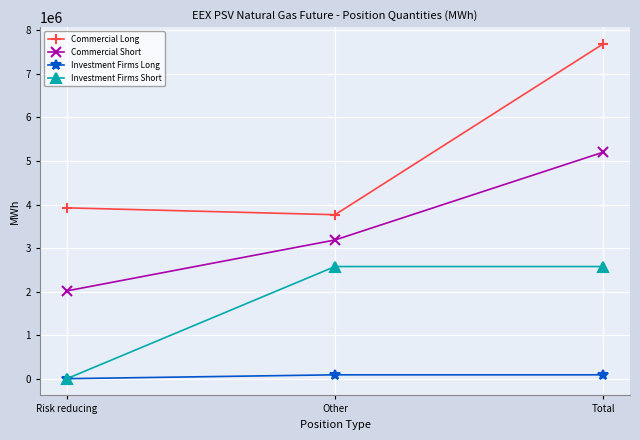

Between Risk reducing and Other, which series saw the biggest shift?

Investment Firms Short